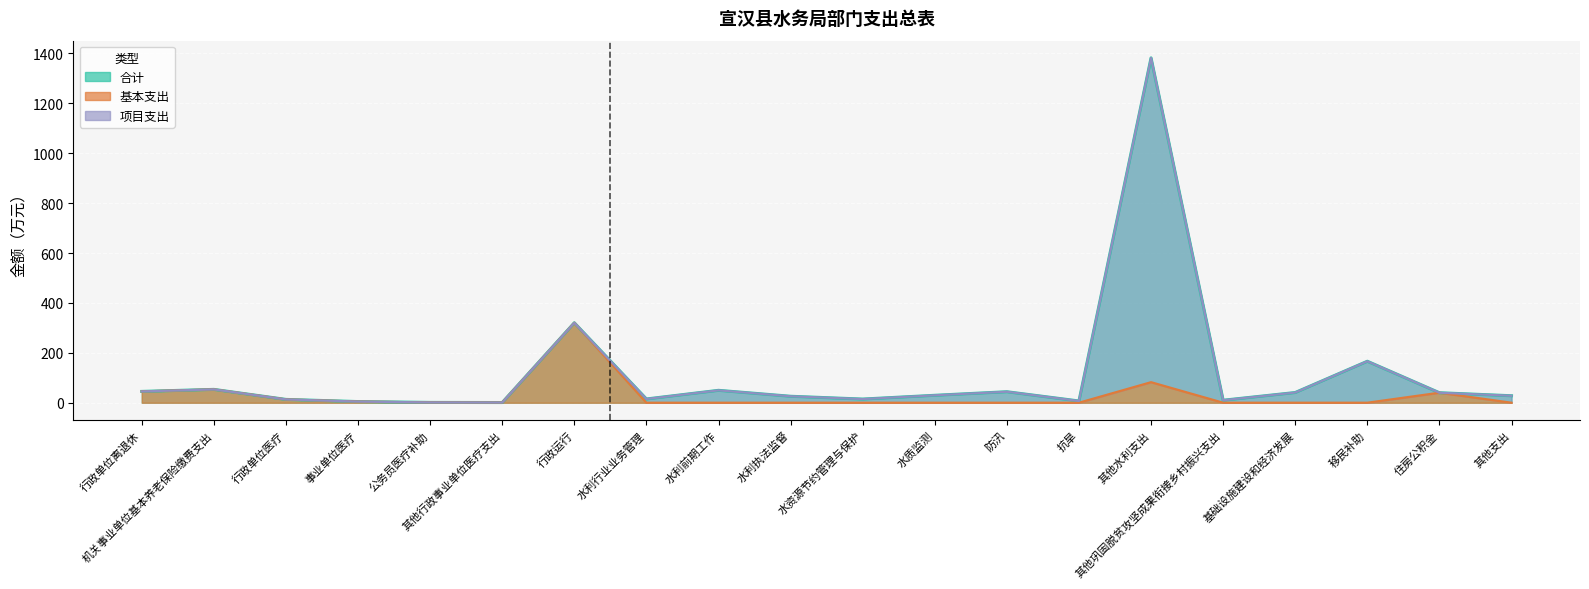

True or false: 基本支出 and 合计 cross at least once.

False